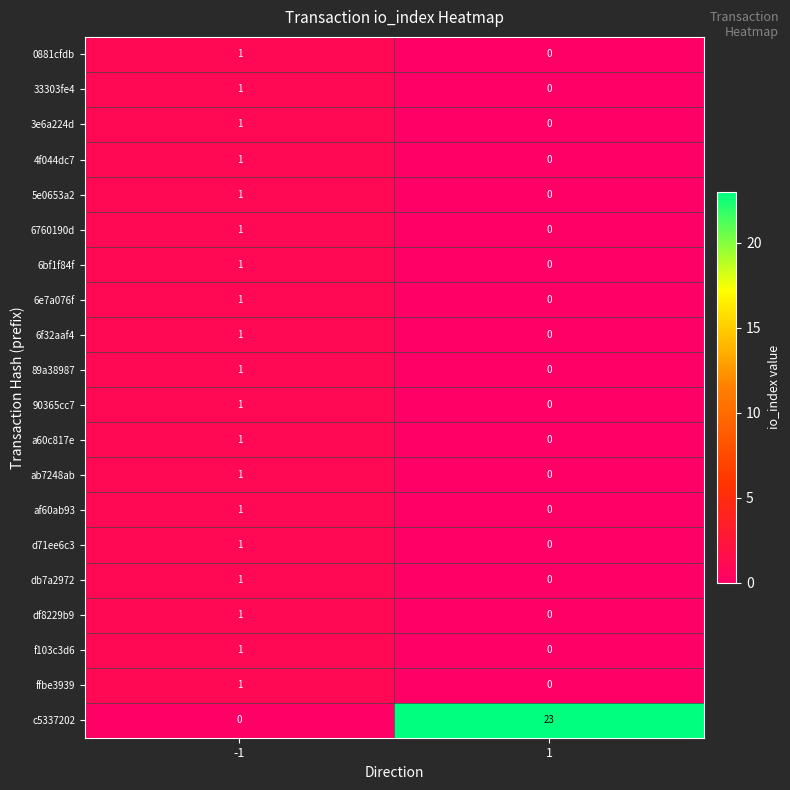

The 6e7a076f series shows 0 at 1. True or false?

True